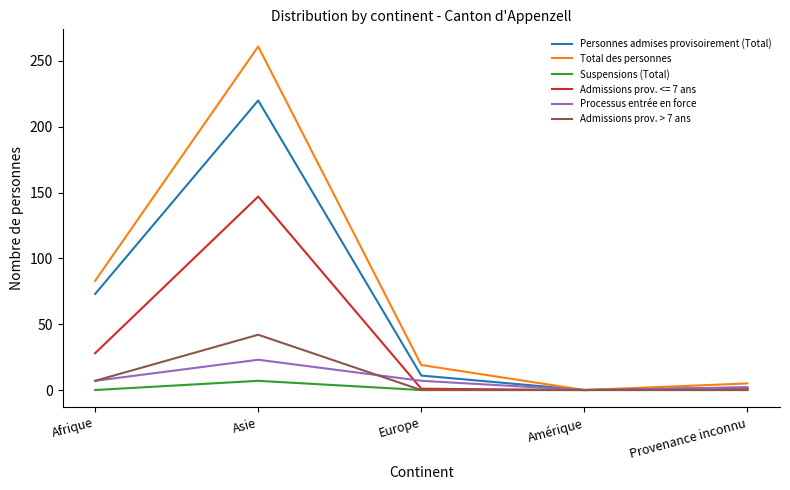

True or false: Processus entrée en force has a value of 0 at Amérique.

True